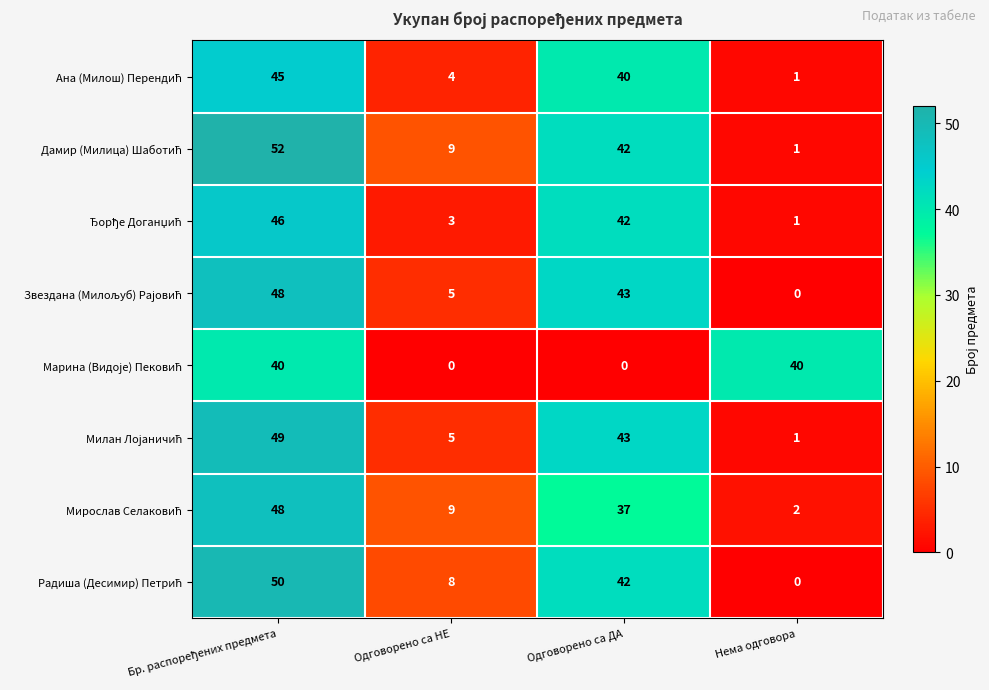

What is the total value across all series at Нема одговора?

46